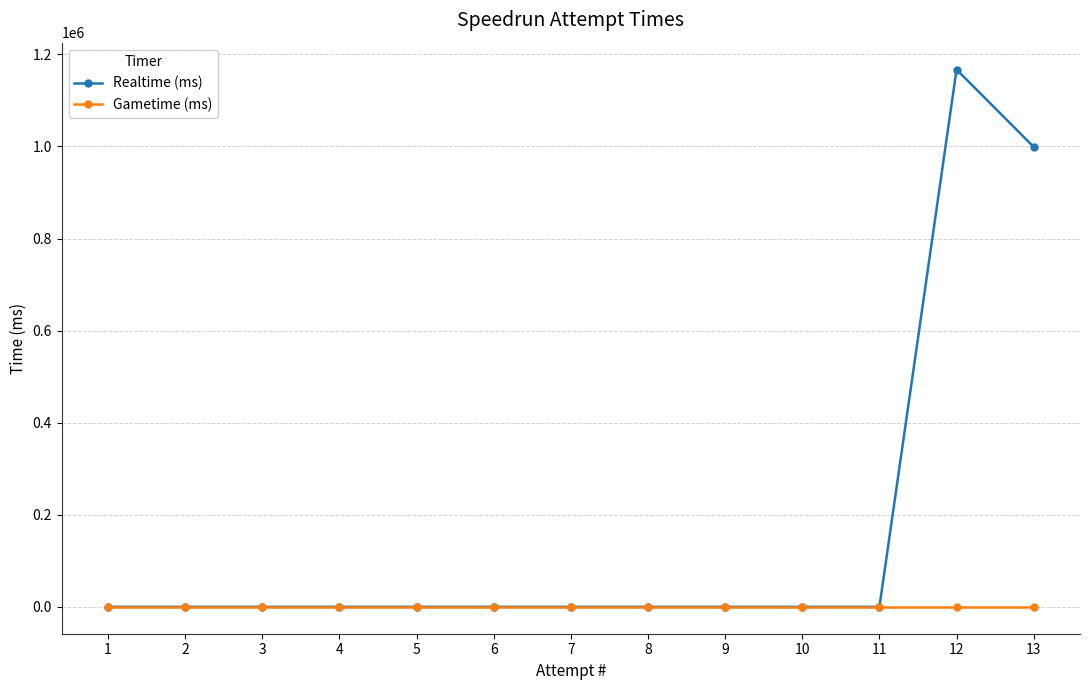

Is the value of Realtime (ms) at 12 greater than the value of Gametime (ms) at 5?

Yes